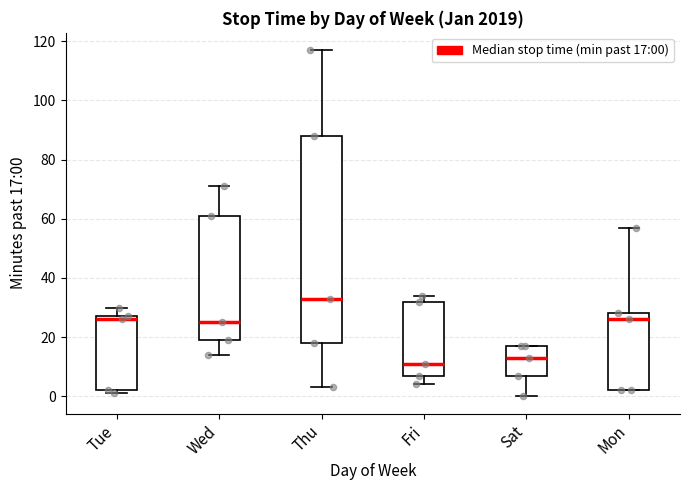

Reading left to right, transcribe this box plot: for each box, give where its median line is, the range the box spans, and where its two whiskers end, as read against the y-axis. The values are not printed on the chart, so give them approximately, as read against the axis.

Tue: median 26, box 2 to 28, whiskers 2 (just below the box's lower edge) to 30
Wed: median 26, box 20 to 62, whiskers 14 to 72
Thu: median 34, box 18 to 88, whiskers 4 to 118
Fri: median 12, box 8 to 32, whiskers 4 to 34
Sat: median 14, box 8 to 18, whiskers 0 to 18
Mon: median 26, box 2 to 28, whiskers 2 to 58